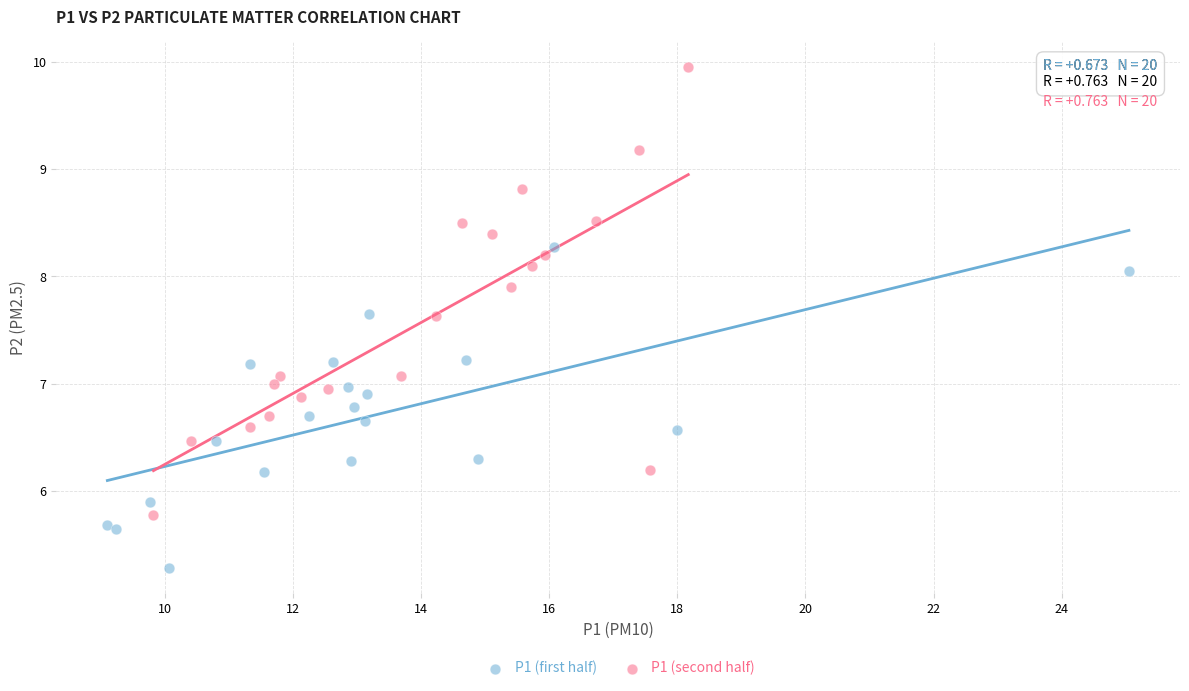

Which series reaches the minimum Y coordinate?

P1 (first half)